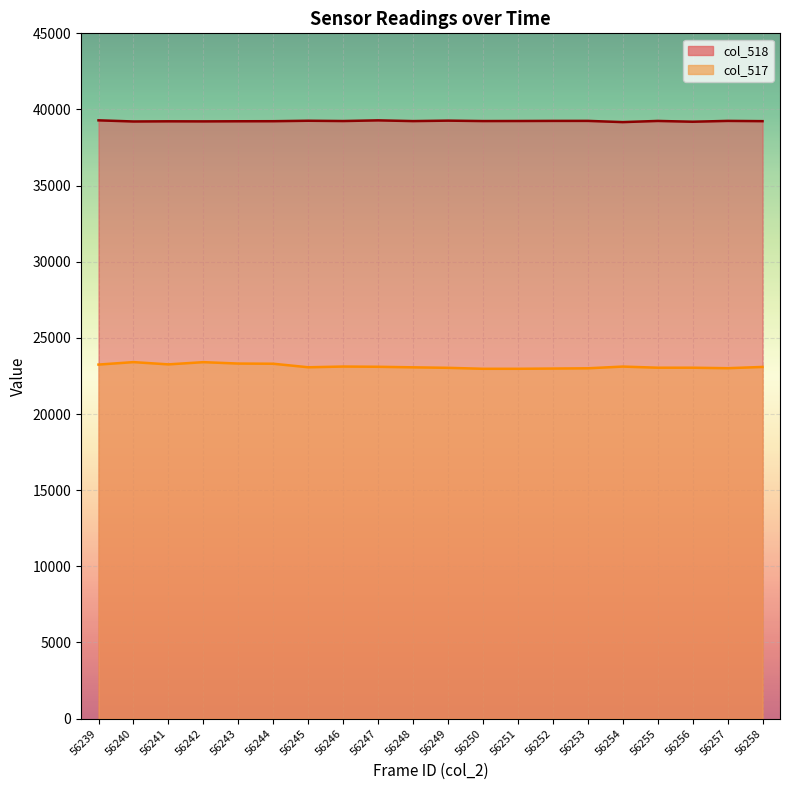

What is the difference between the second highest and second lowest values in the col_518 series?

89